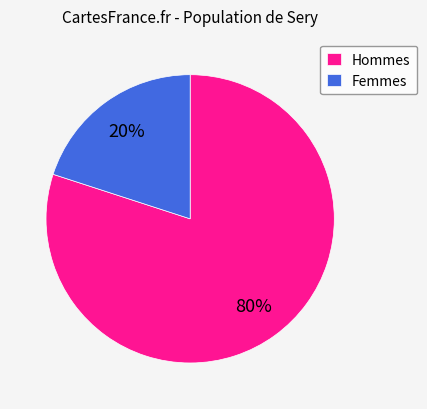

Rank the categories by value from highest to lowest.

Hommes, Femmes